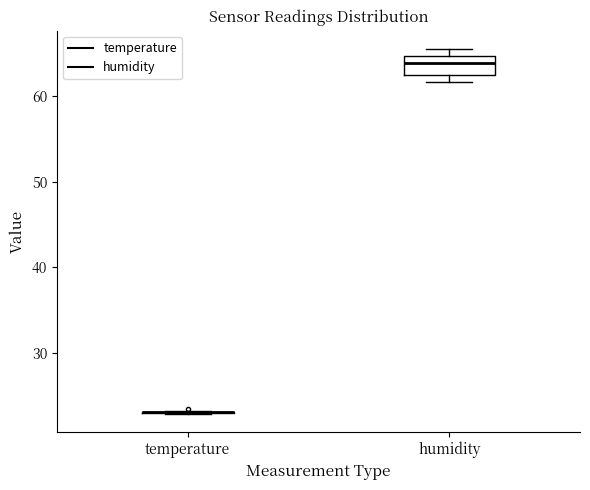

Reading left to right, read every box against the y-axis: the position of its median line, the range the box covers, and the ends of its whiskers. The values are not printed on the chart, so give them approximately, as read against the axis.

temperature: box collapsed to a line at 23, whiskers 23 to 23
humidity: median 64, box 62 to 65, whiskers 62 (just below the box's lower edge) to 66